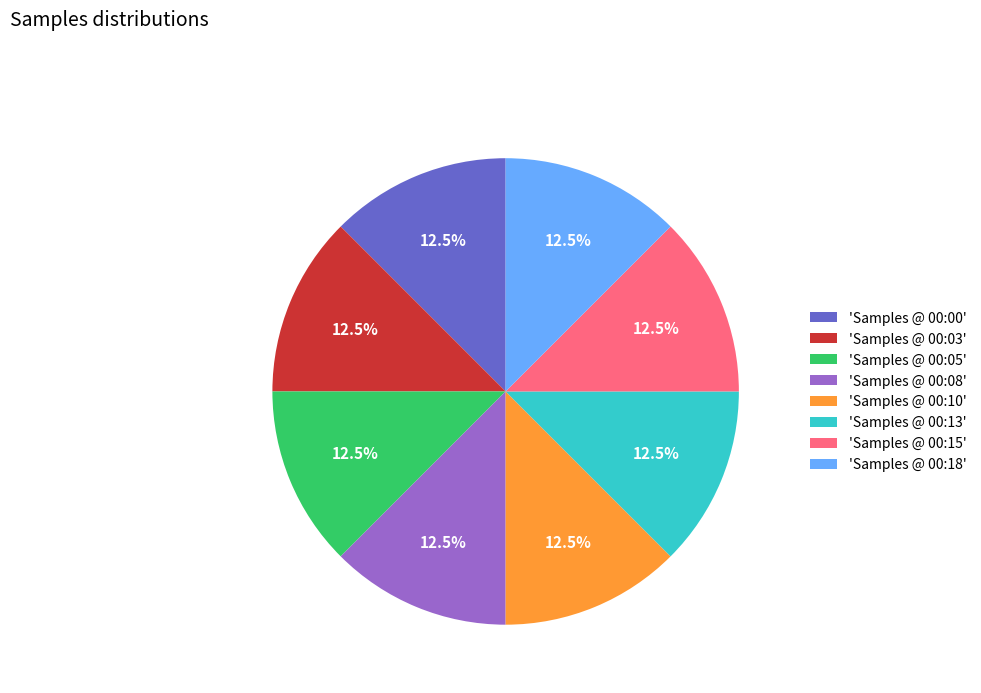

What percentage do 'Samples @ 00:18' and 'Samples @ 00:08' together represent?

25.0%